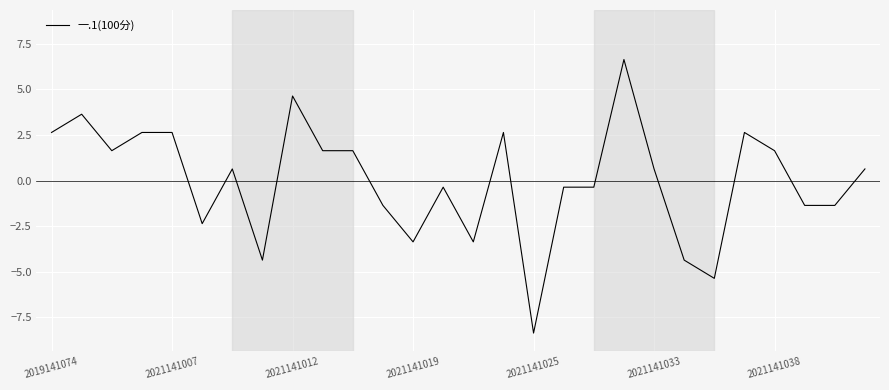

Reading left to right, what are all the values shown in this chart?

2.6	3.6	1.6	2.6	2.6	-2.4	0.6	-4.4	4.6	1.6	1.6	-1.4	-3.4	-0.4	-3.4	2.6	-8.4	-0.4	-0.4	6.6	0.6	-4.4	-5.4	2.6	1.6	-1.4	-1.4	0.6